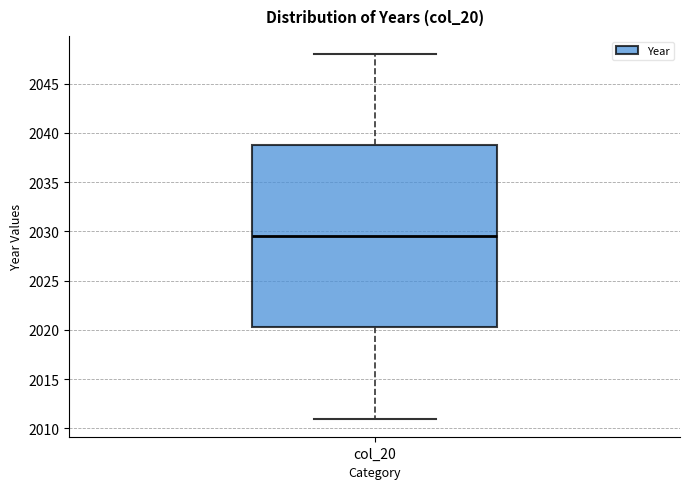

Transcribe this box plot: give where the median line is, the range the box spans, and where the two whiskers end, as read against the y-axis. The values are not printed on the chart, so give them approximately, as read against the axis.

median 2029.5, box 2020.5 to 2039.0, whiskers 2011.0 to 2048.0